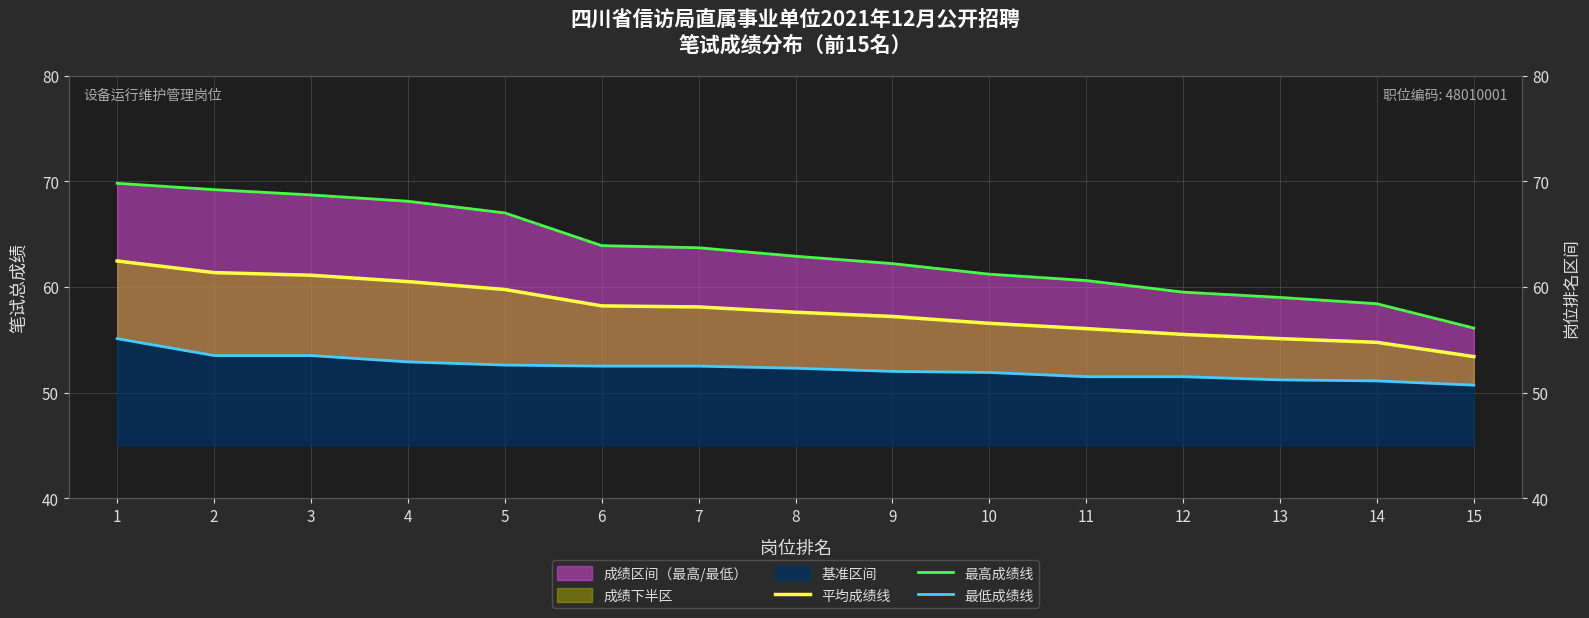

Which series has the largest total across all categories?

最高成绩线